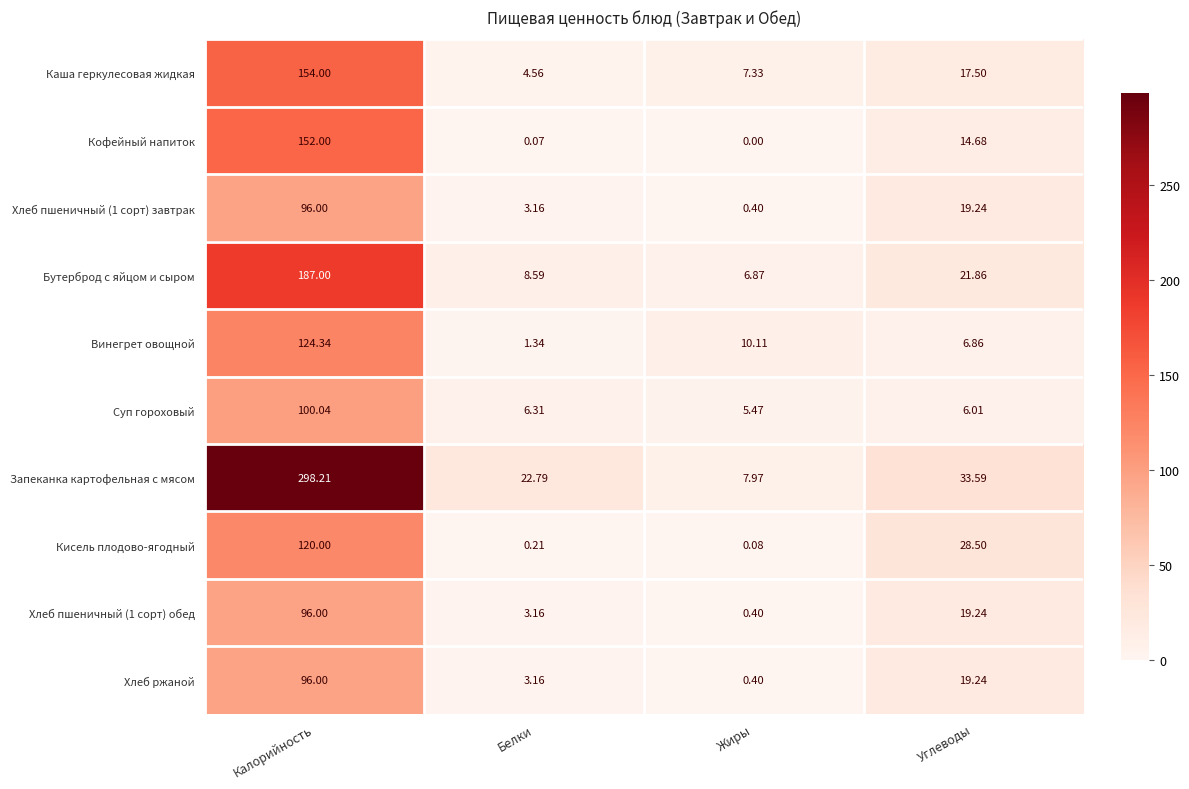

At which category does the chart reach its minimum across all series?

Жиры